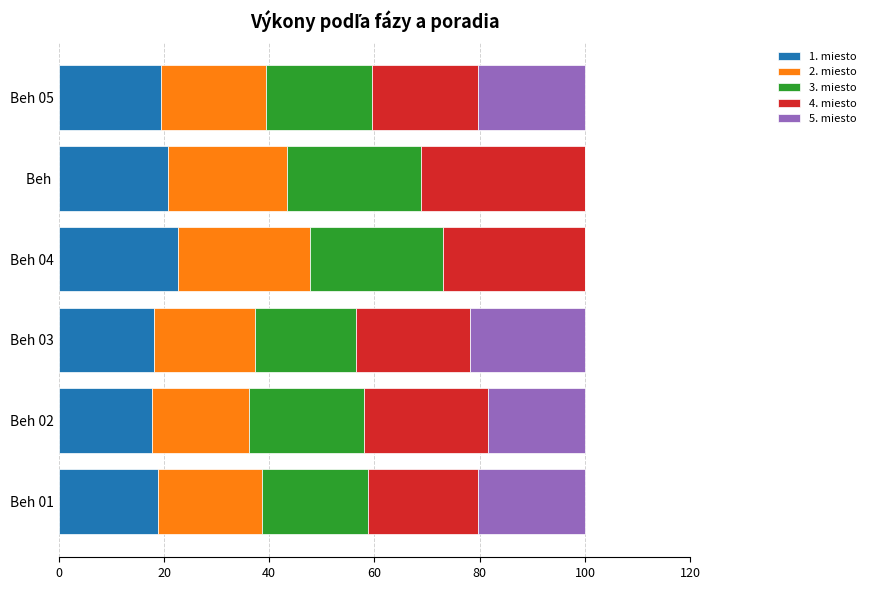

Is it true that 1. miesto equals 15.0 at Beh 04?

False